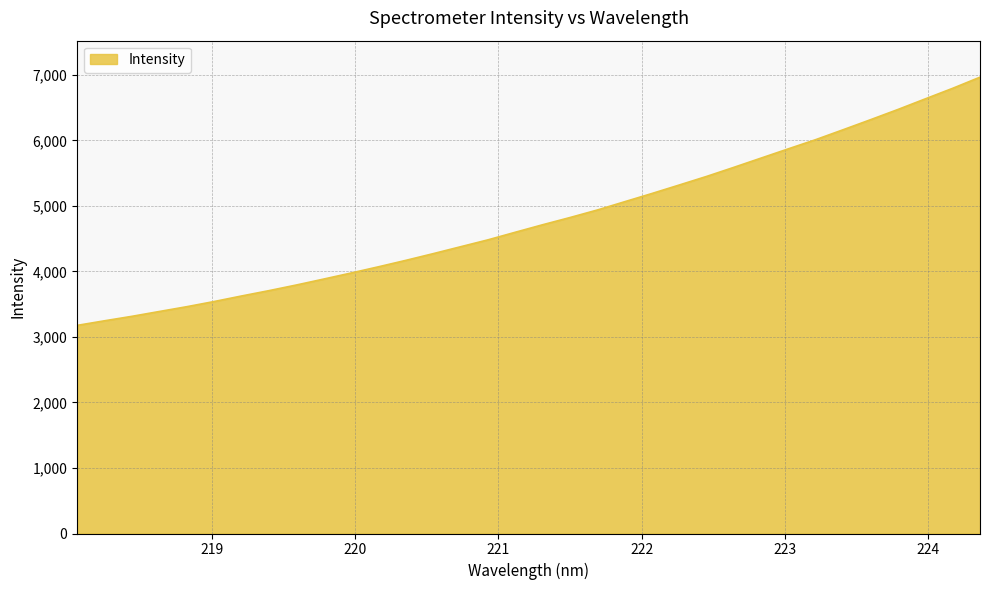

What is the difference between the maximum and minimum values?

3787.9